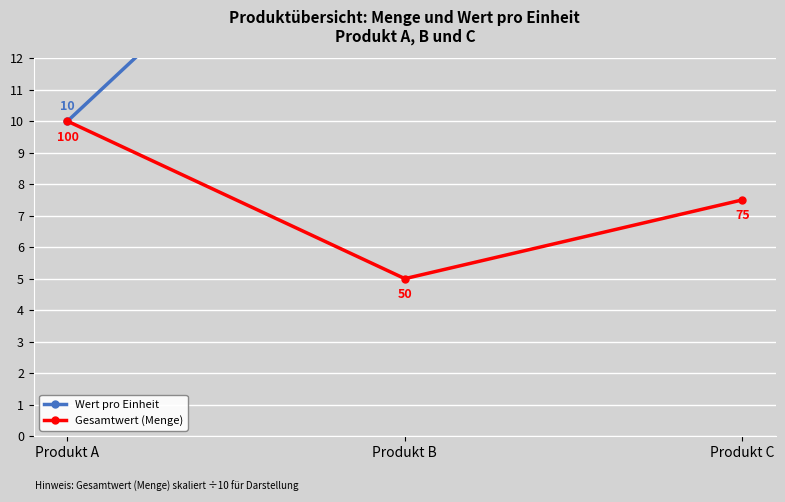

Which category has the lowest value in the Gesamtwert (Menge) series?

Produkt B